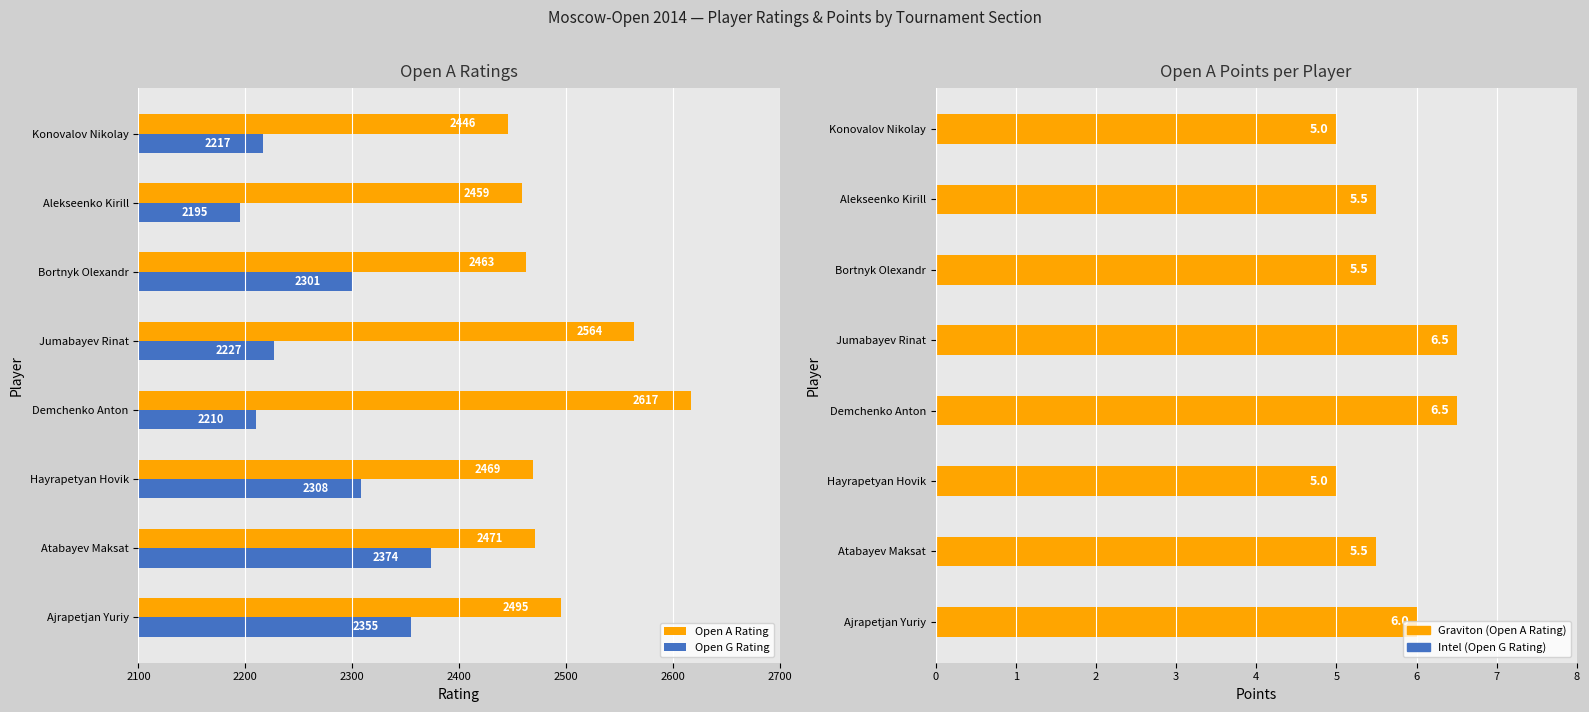

Which series has the largest range (max minus min)?

Open G Rating